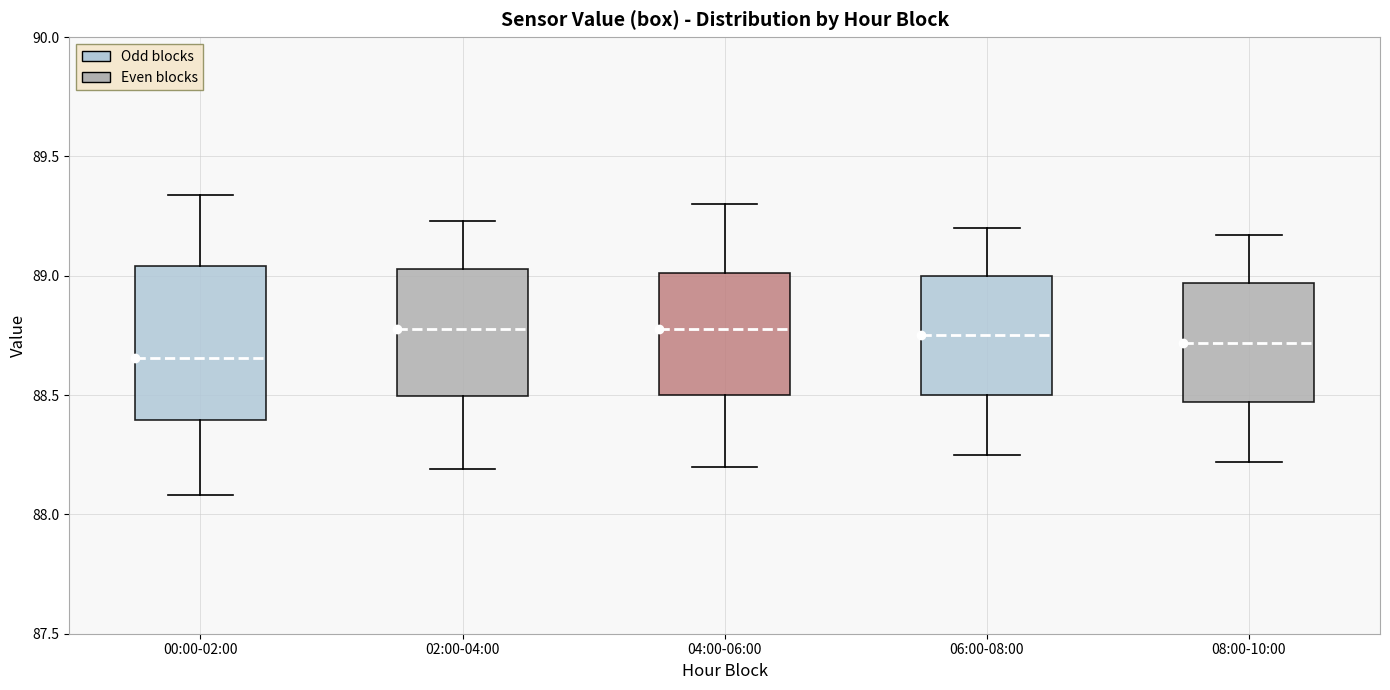

Where is the upper edge of the box for 06:00-08:00 on the y-axis? The values are not printed on the chart, so give them approximately, as read against the axis.

89.00